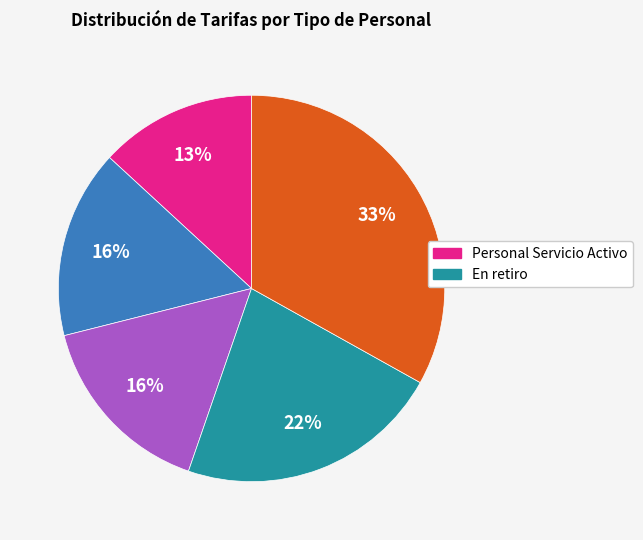

Is there any slice that represents more than half of the pie?

No